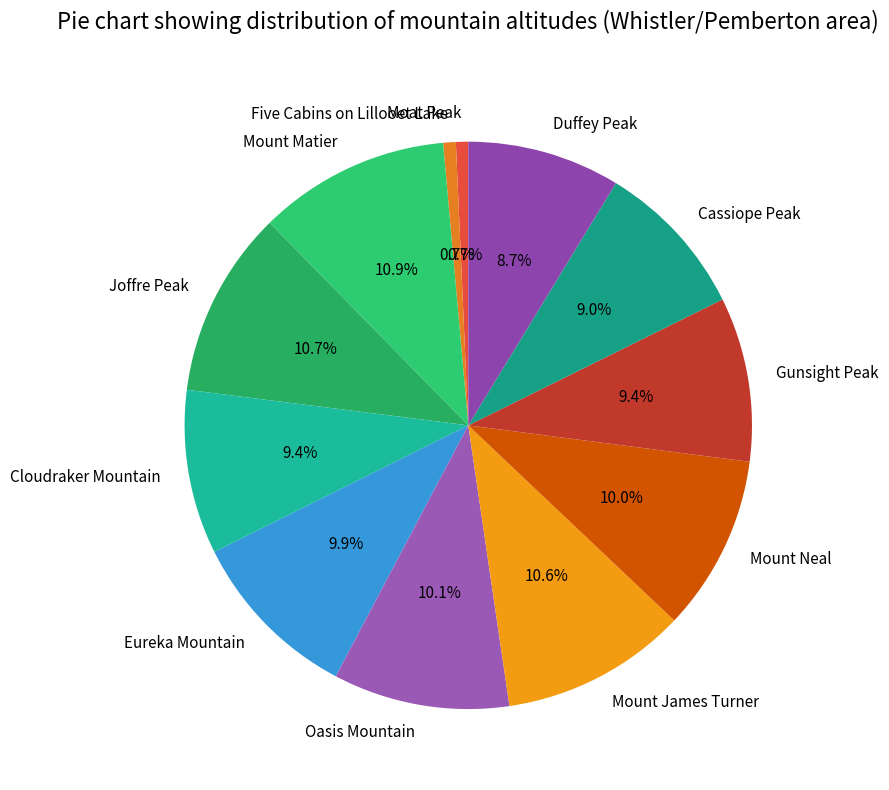

Does any single category account for the majority?

No